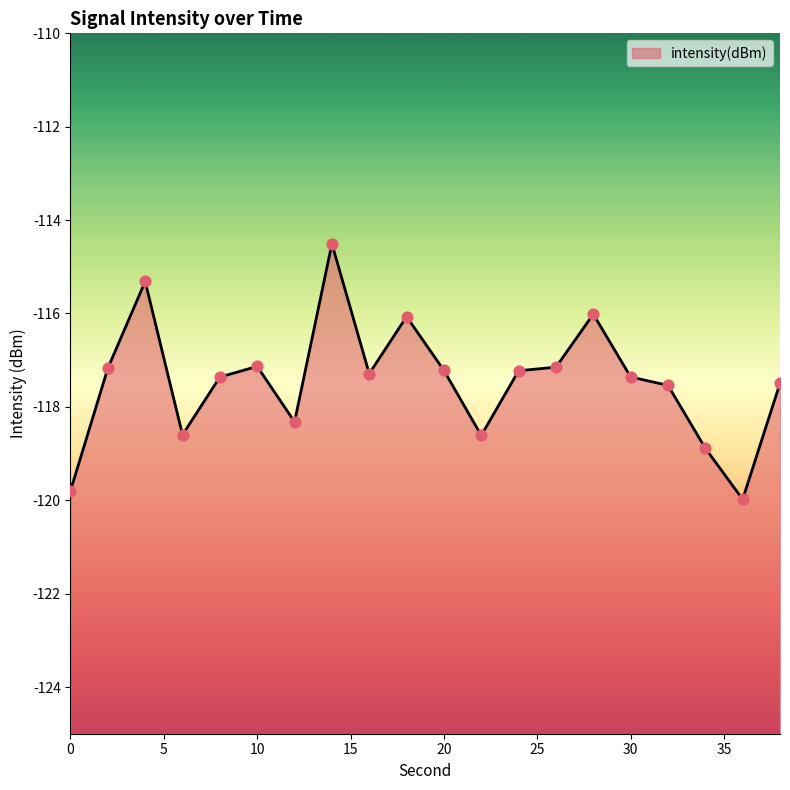

What is the change in value from 16 to 34?

-1.6